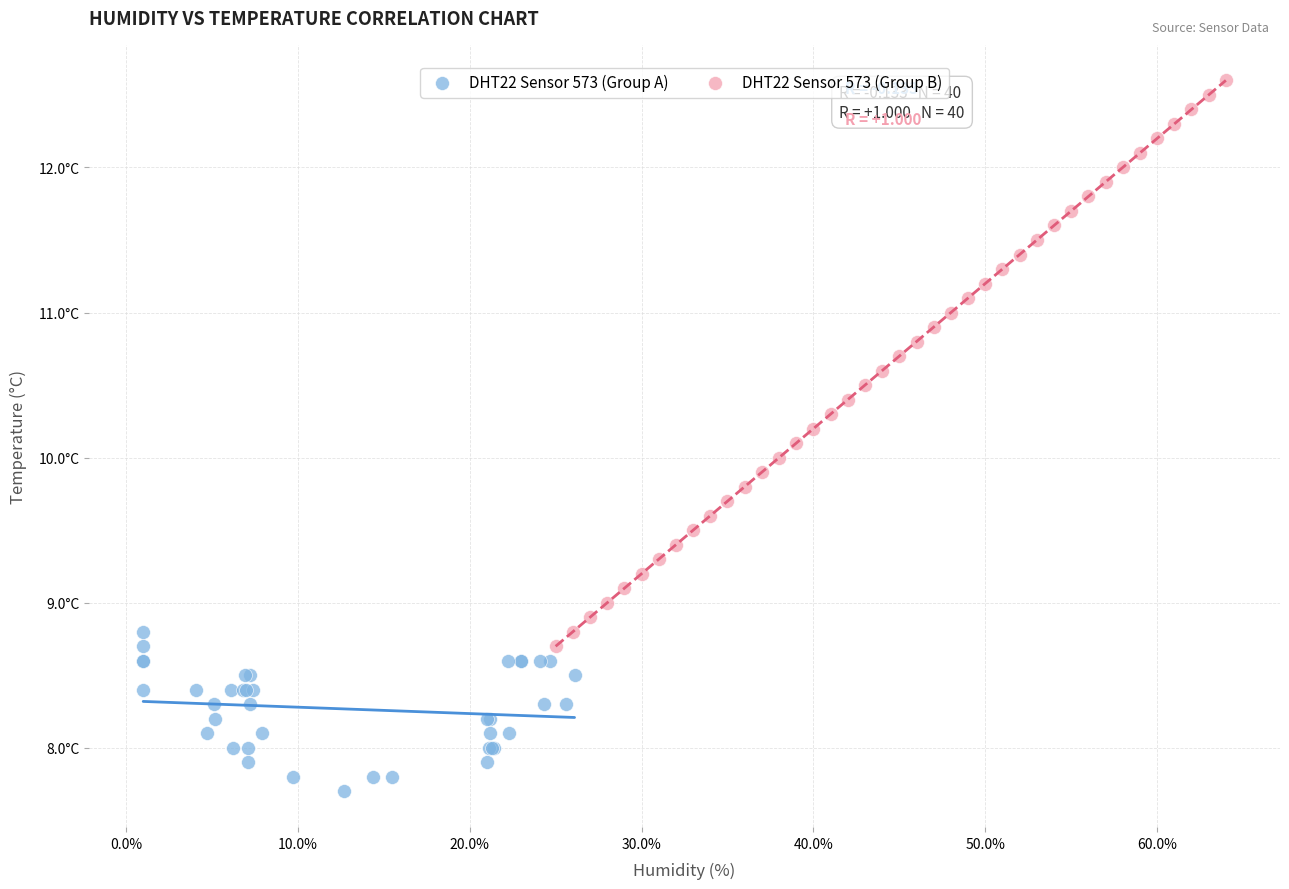

Which series contains the highest Y value?

DHT22 Sensor 573 (Group B)